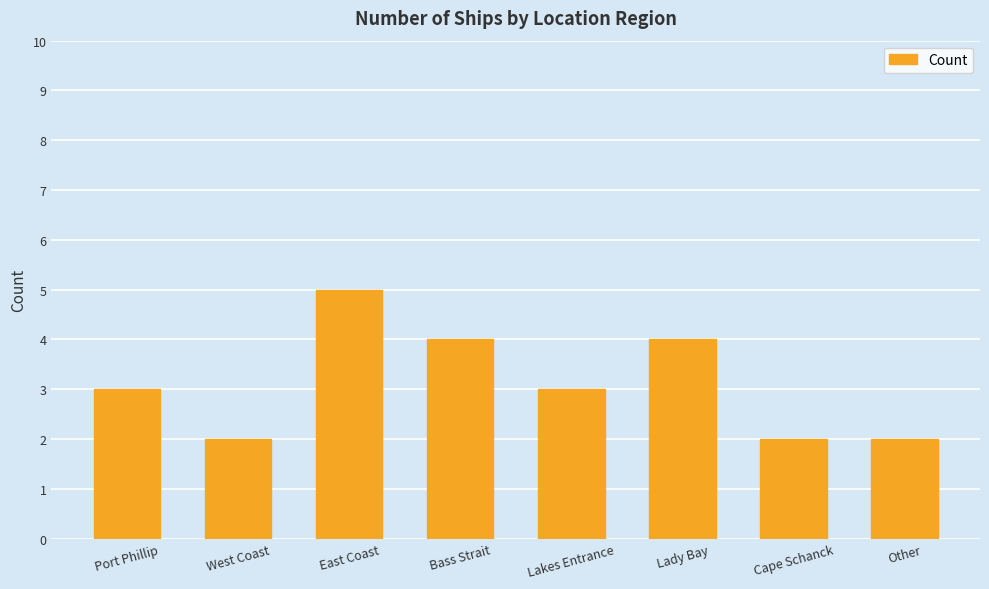

The chart shows a value of 4 at Port Phillip. True or false?

False